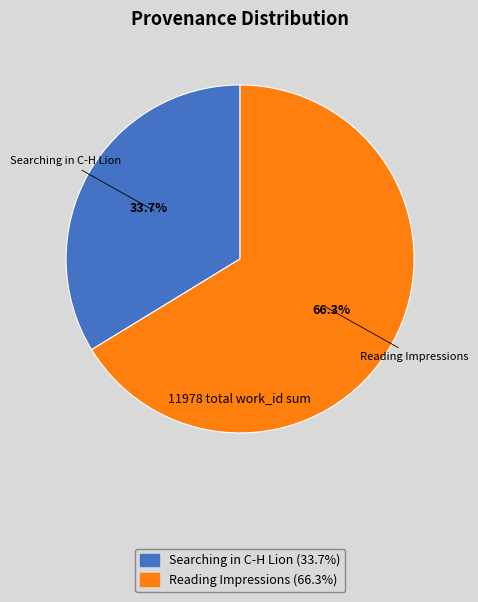

How many segments does this pie chart have?

2